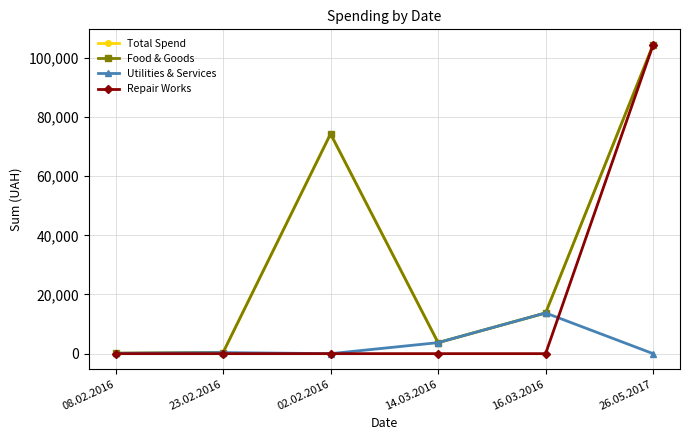

Where do Utilities & Services and Repair Works first cross each other?

16.03.2016 and 26.05.2017